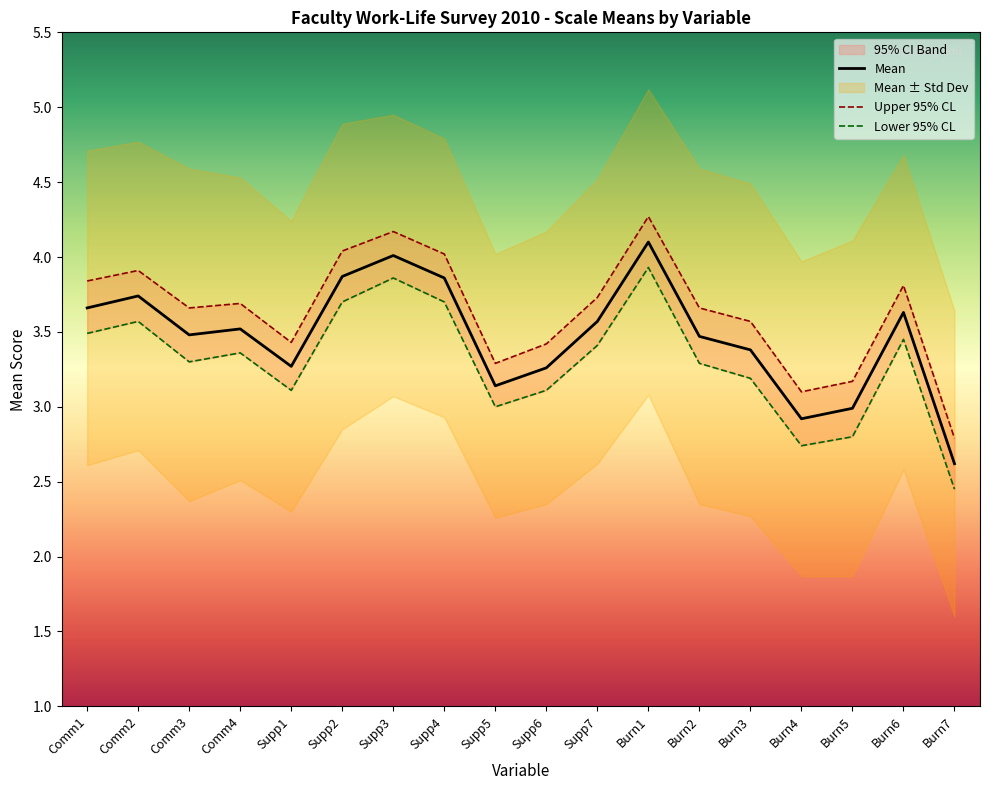

Reading left to right, list all the values displayed in this chart.

Mean: Comm1=3.7	Comm2=3.7	Comm3=3.5	Comm4=3.5	Supp1=3.3	Supp2=3.9	Supp3=4.0	Supp4=3.9	Supp5=3.1	Supp6=3.3	Supp7=3.6	Burn1=4.1	Burn2=3.5	Burn3=3.4	Burn4=2.9	Burn5=3.0	Burn6=3.6	Burn7=2.6
Upper 95% CL: Comm1=3.8	Comm2=3.9	Comm3=3.7	Comm4=3.7	Supp1=3.4	Supp2=4.0	Supp3=4.2	Supp4=4.0	Supp5=3.3	Supp6=3.4	Supp7=3.7	Burn1=4.3	Burn2=3.7	Burn3=3.6	Burn4=3.1	Burn5=3.2	Burn6=3.8	Burn7=2.8
Lower 95% CL: Comm1=3.5	Comm2=3.6	Comm3=3.3	Comm4=3.4	Supp1=3.1	Supp2=3.7	Supp3=3.9	Supp4=3.7	Supp5=3.0	Supp6=3.1	Supp7=3.4	Burn1=3.9	Burn2=3.3	Burn3=3.2	Burn4=2.7	Burn5=2.8	Burn6=3.5	Burn7=2.5